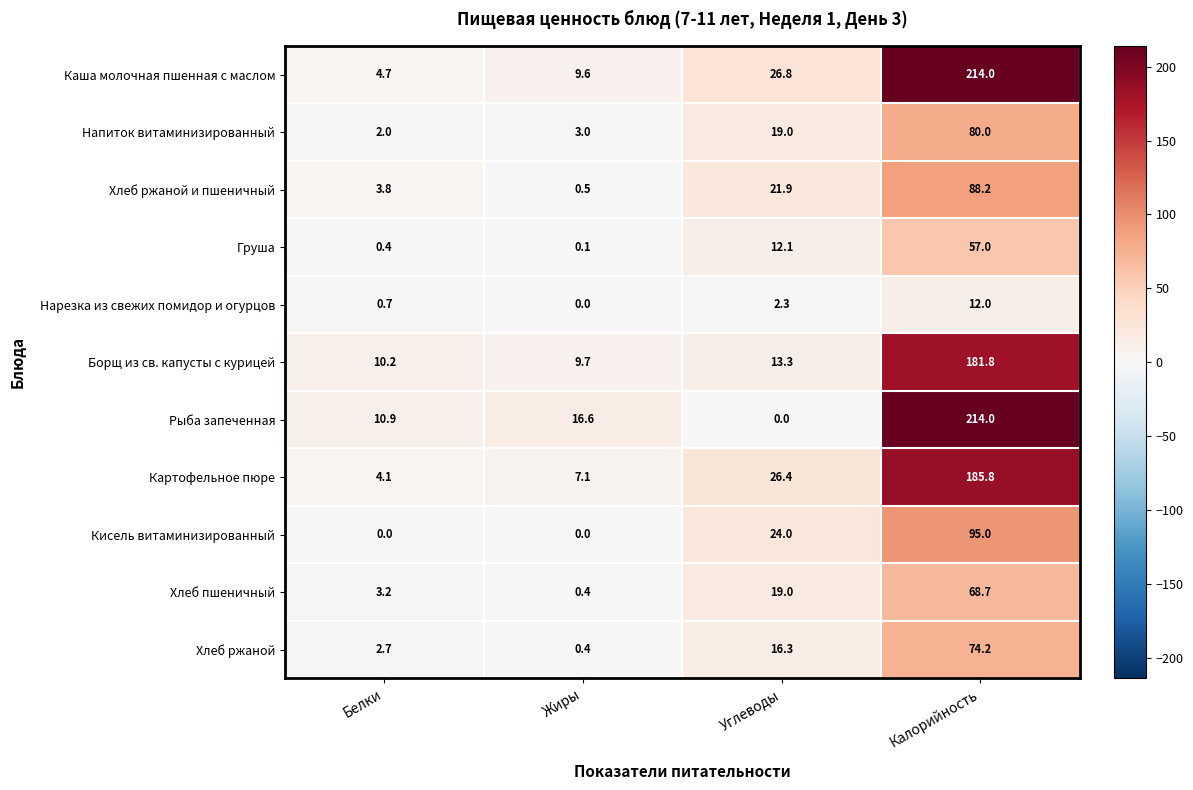

Where does the Каша молочная пшенная с маслом series first go above 26?

Углеводы